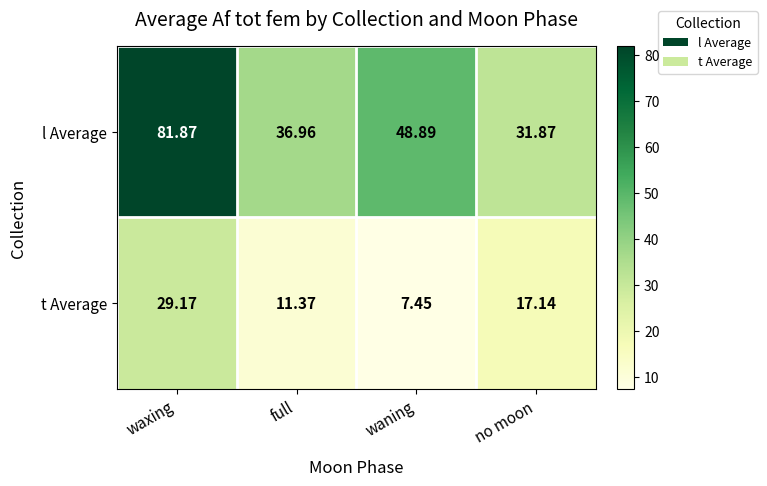

At which category does the chart reach its minimum across all series?

waning